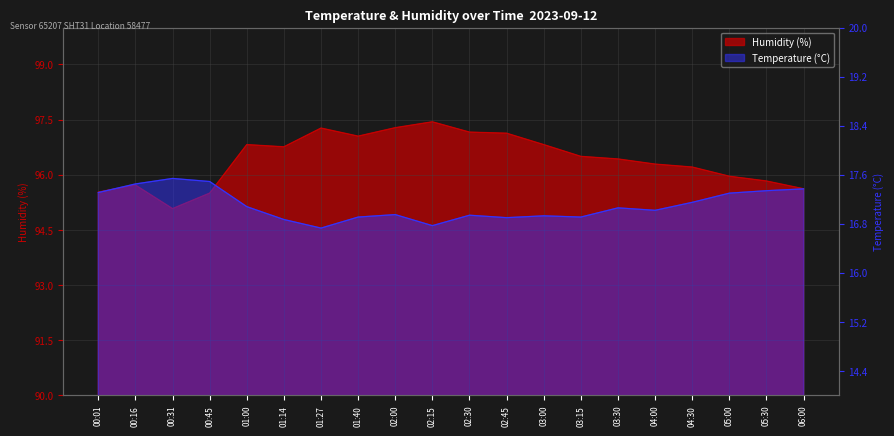

What is the maximum value for humidity?

97.4